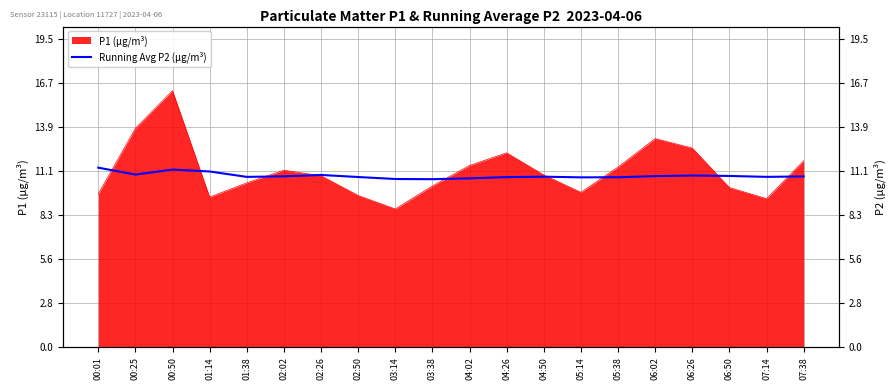

True or false: there are more than 0 points higher than both neighbors.

True